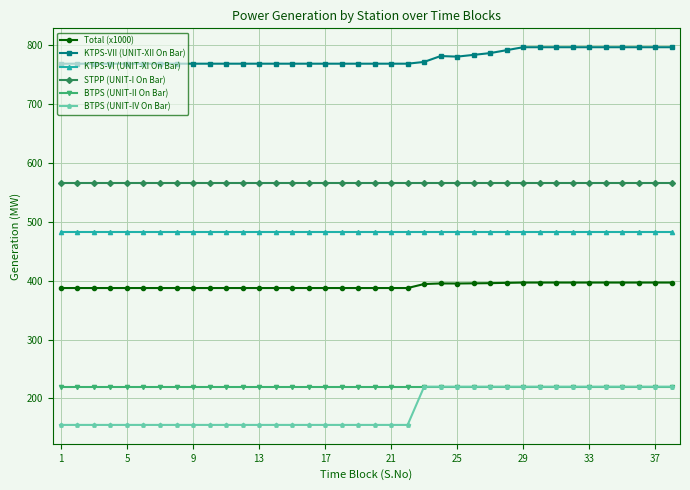

Which series has the largest total across all categories?

KTPS-VII (UNIT-XII On Bar)